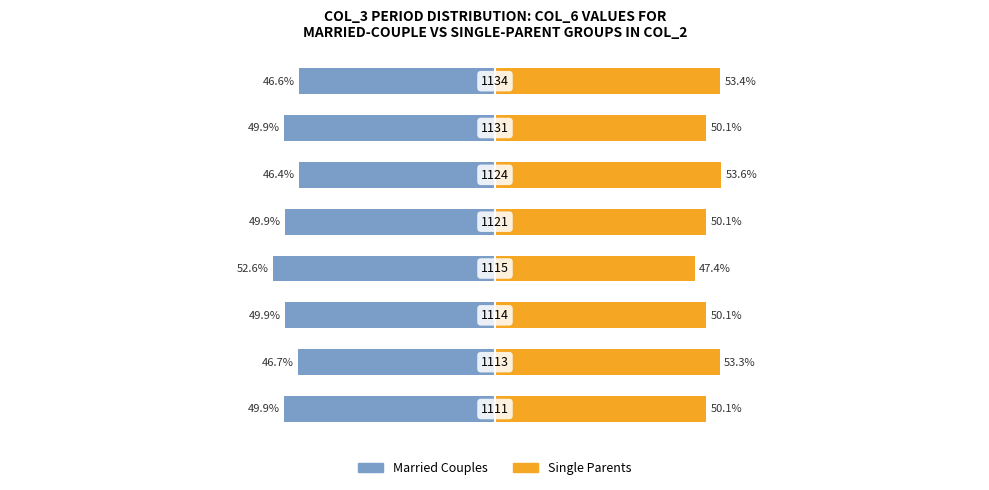

What is the sum of all Married Couples values?

-391.9